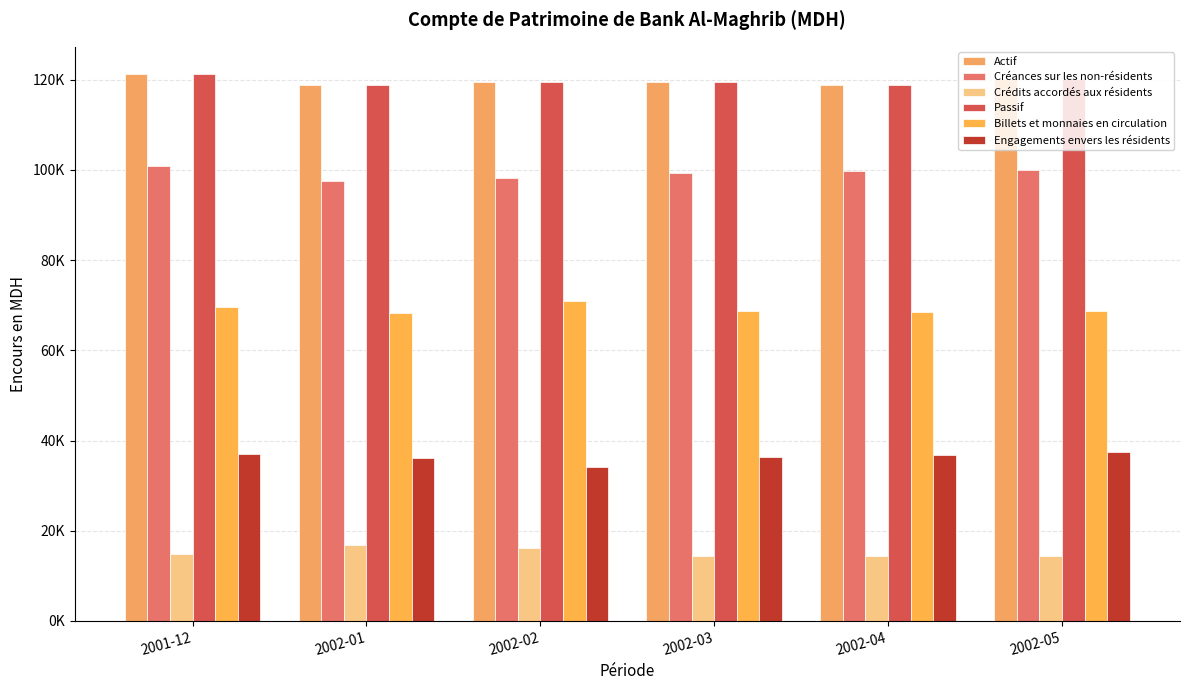

The Passif series shows 118725.9 at 2002-01. True or false?

True